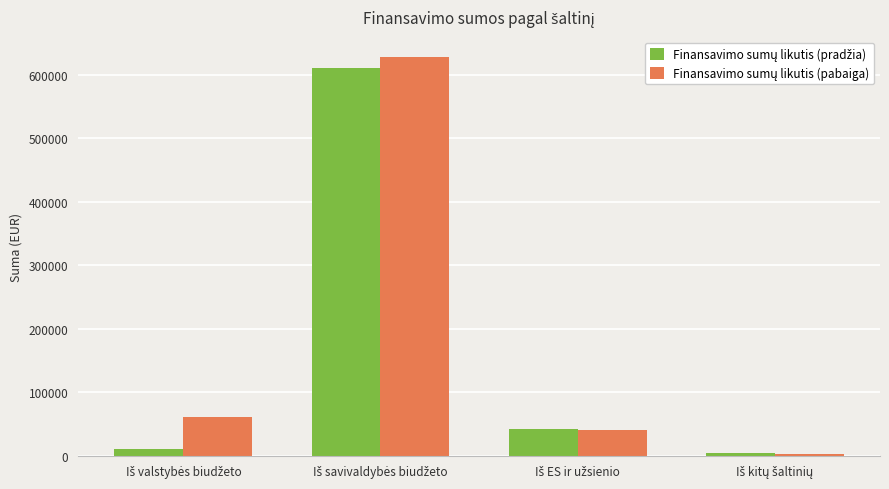

What is the maximum value shown in the chart?

628429.6